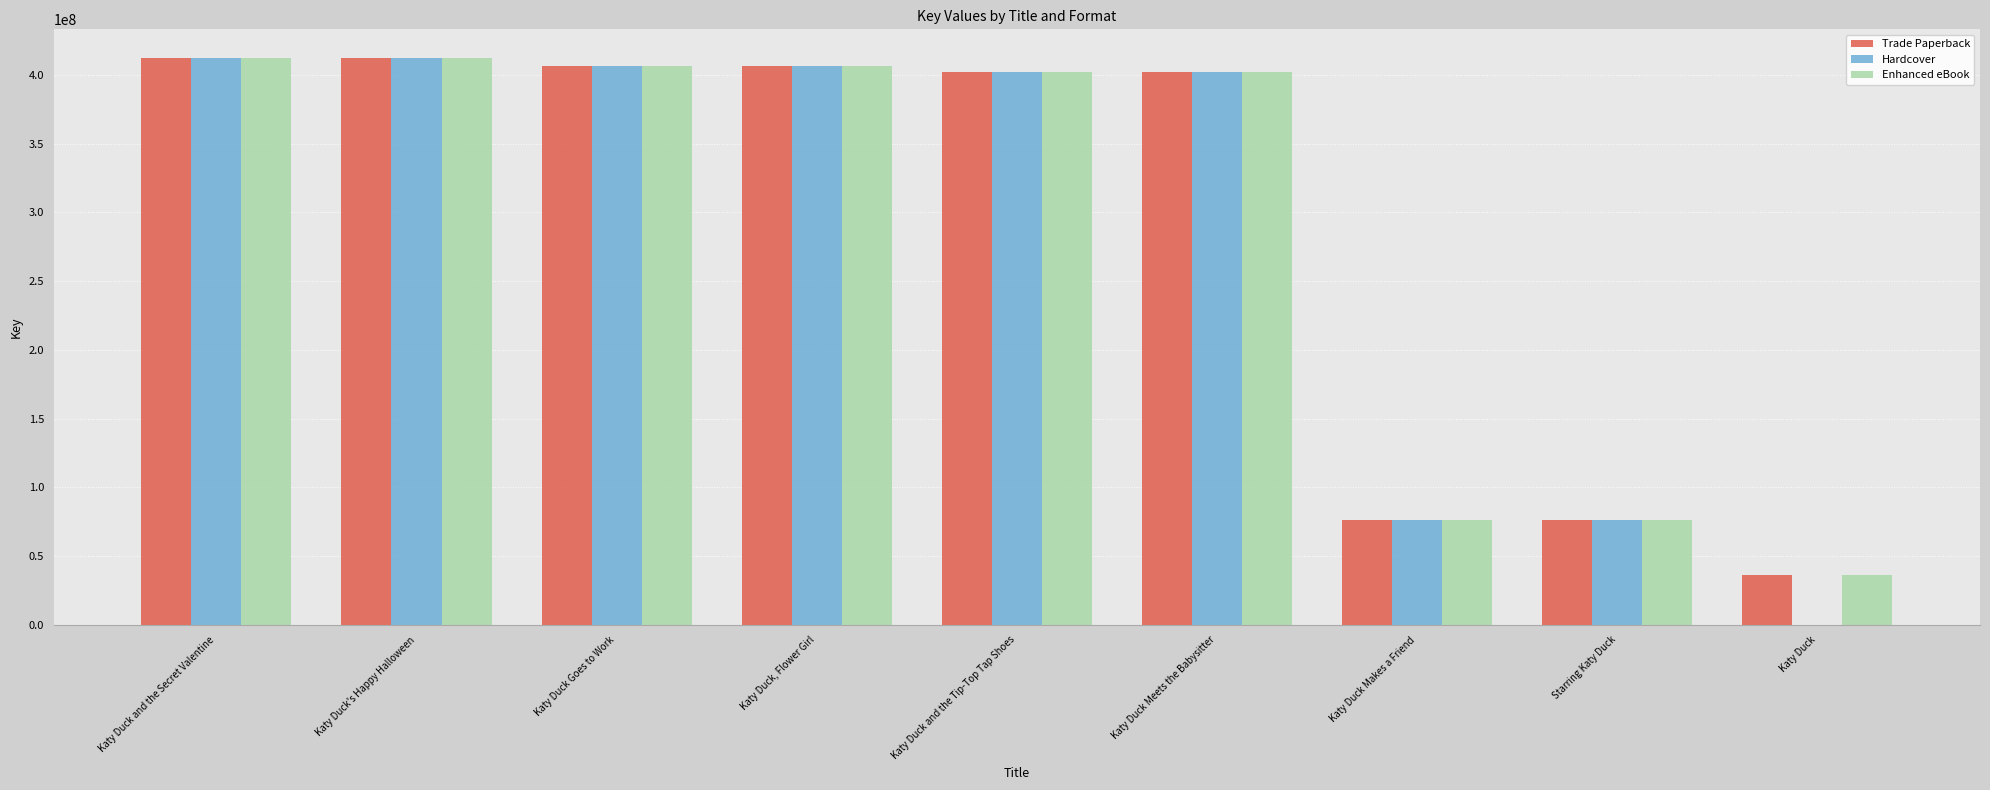

How many distinct data groups are displayed?

3